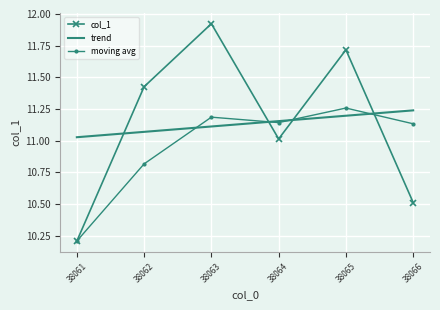

What is the sum of all trend values?

66.8